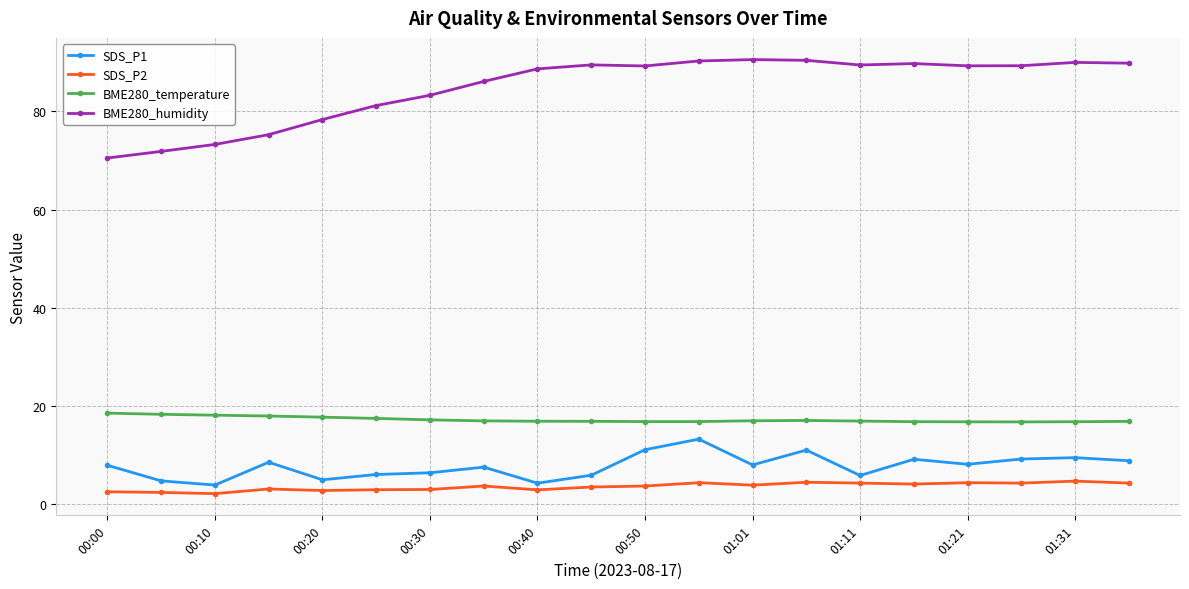

What is the difference between the second highest and second lowest values in the SDS_P2 series?

2.1